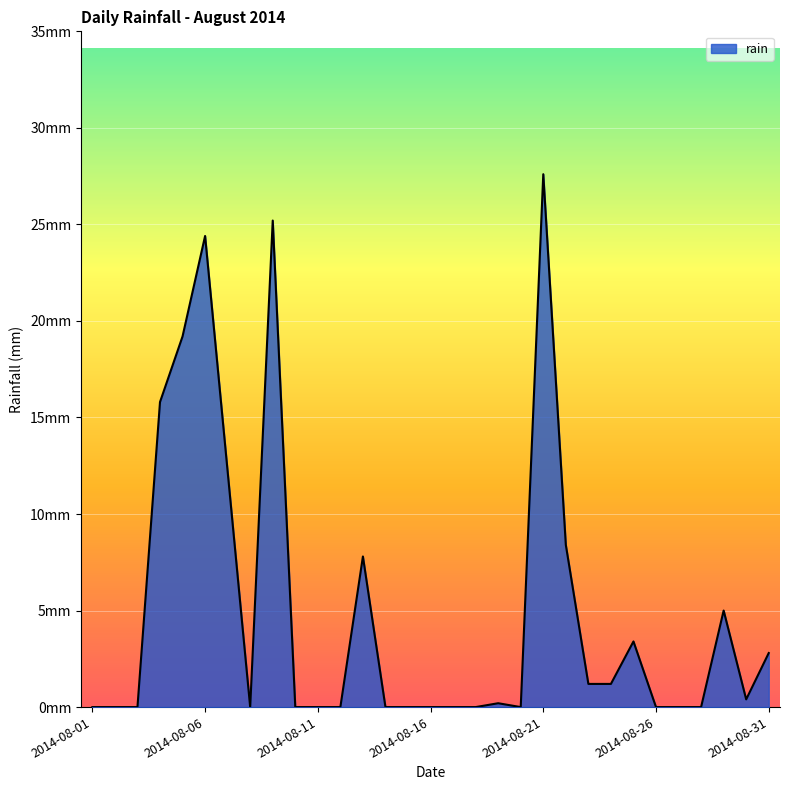

Which category has the highest value across all series?

2014-08-21